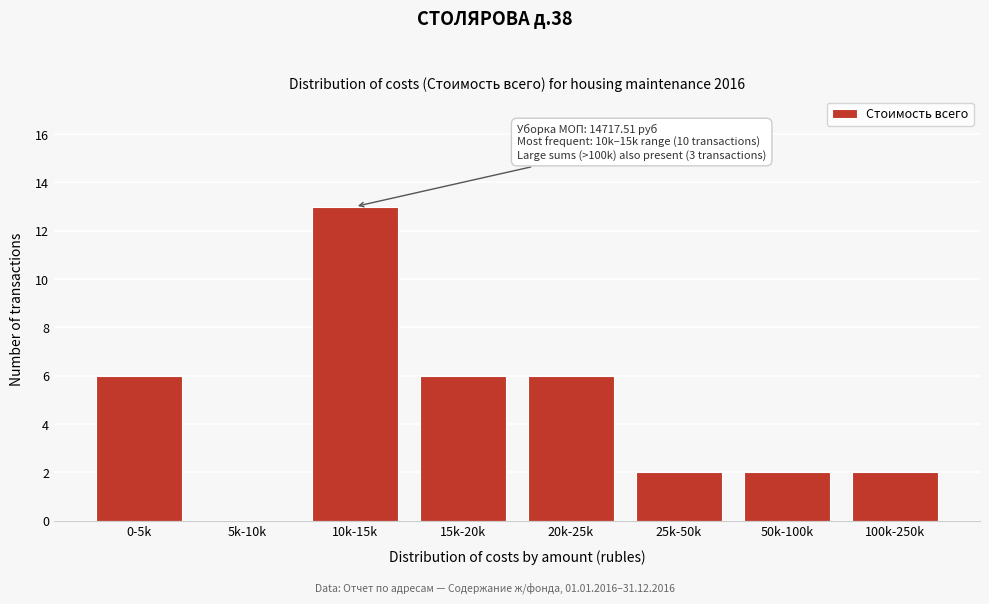

Reading left to right, extract all data points from this chart.

0-5k=6	5k-10k=0	10k-15k=13	15k-20k=6	20k-25k=6	25k-50k=2	50k-100k=2	100k-250k=2